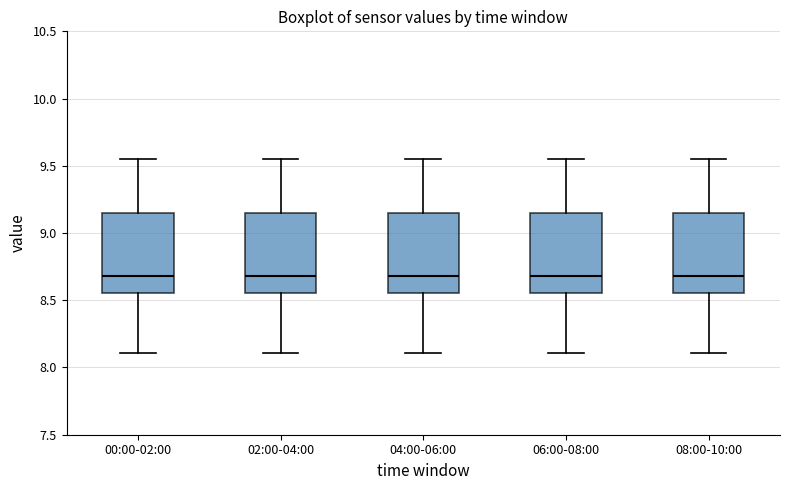

Reading left to right, transcribe this box plot: for each box, give where its median line is, the range the box spans, and where its two whiskers end, as read against the y-axis. The values are not printed on the chart, so give them approximately, as read against the axis.

00:00-02:00: median 8.70, box 8.55 to 9.15, whiskers 8.10 to 9.55
02:00-04:00: median 8.70, box 8.55 to 9.15, whiskers 8.10 to 9.55
04:00-06:00: median 8.70, box 8.55 to 9.15, whiskers 8.10 to 9.55
06:00-08:00: median 8.70, box 8.55 to 9.15, whiskers 8.10 to 9.55
08:00-10:00: median 8.70, box 8.55 to 9.15, whiskers 8.10 to 9.55